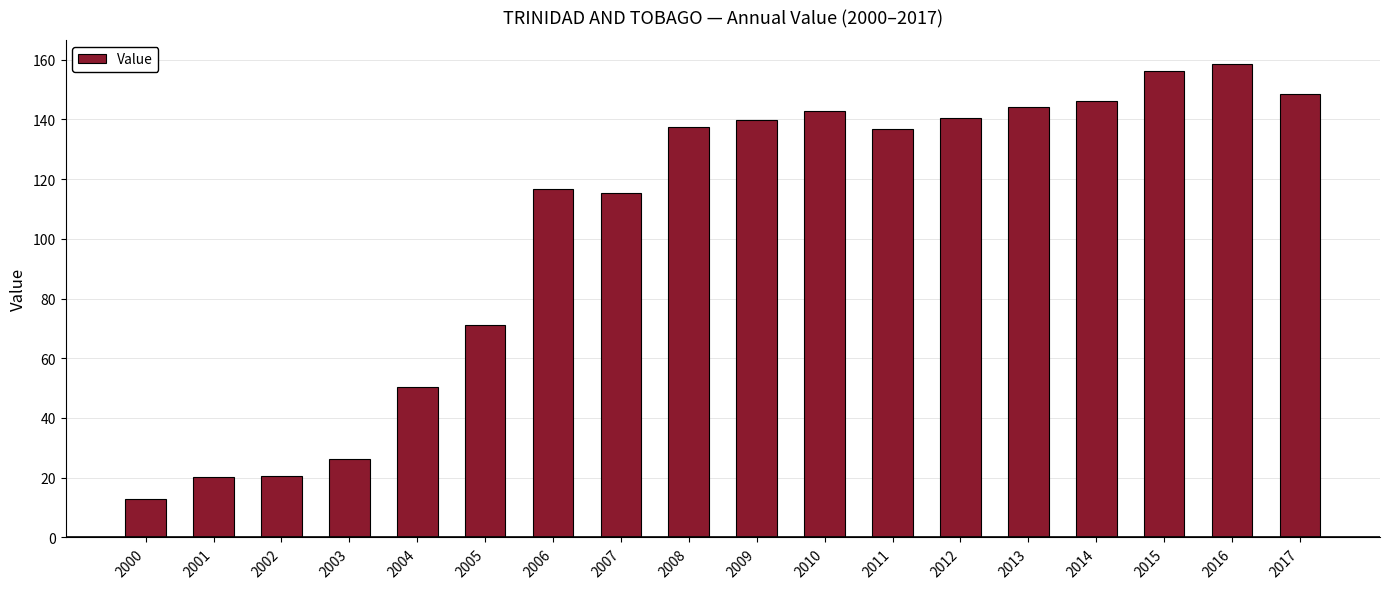

What value does the data have at 2002?

20.6